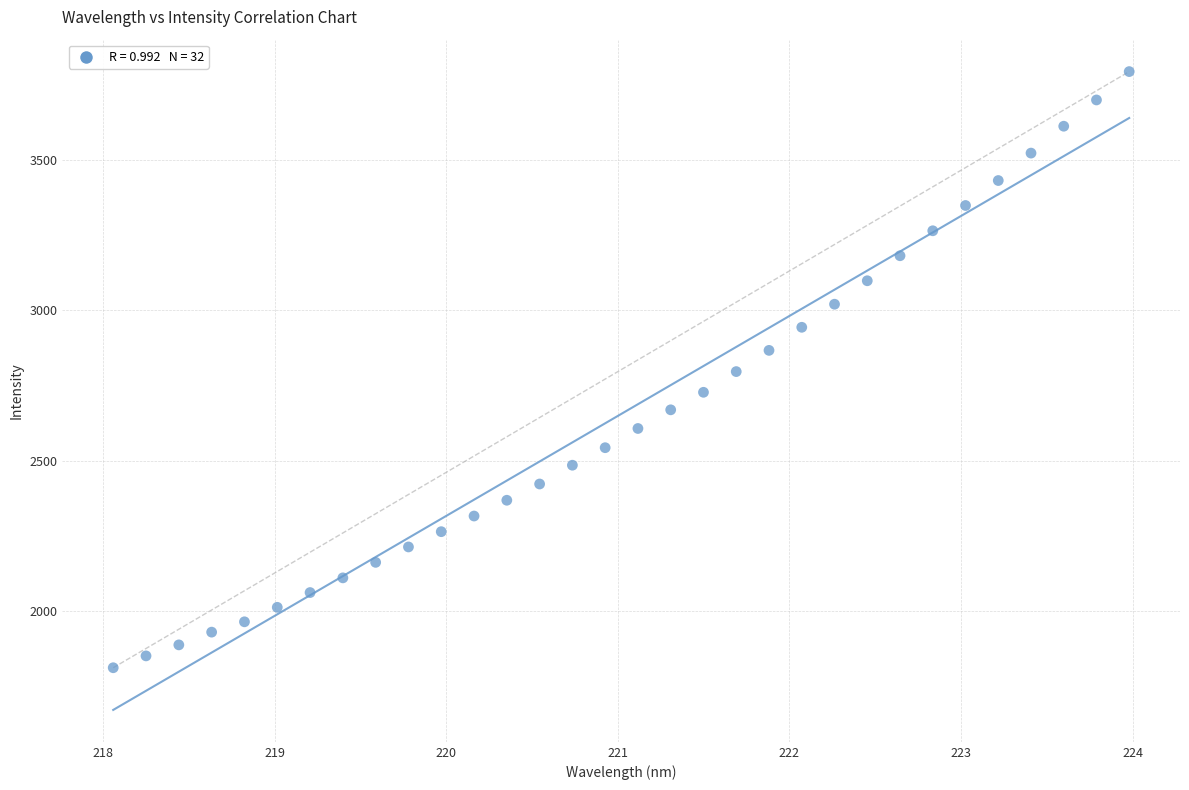

What is the range of Y values (max minus min)?

1985.9